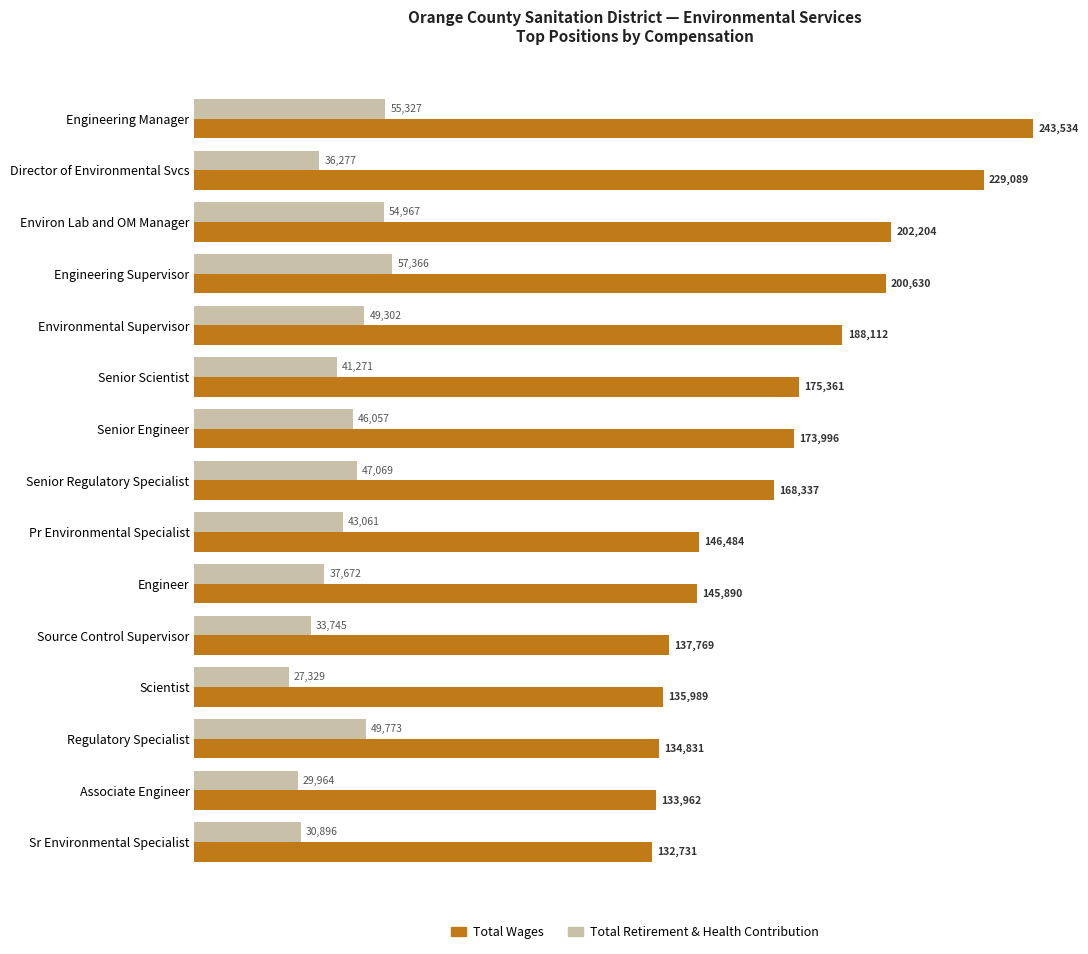

Is the value of Total Retirement & Health Contribution at Senior Scientist greater than the value of Total Wages at Director of Environmental Svcs?

No